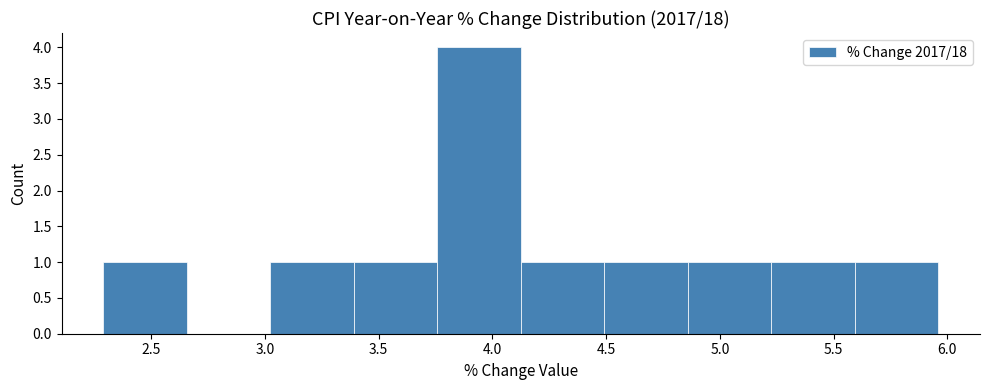

What is the height of the bar covering 3.40 to 3.75 on the x-axis? Neither the bar edges nor the heights are printed on the chart, so give them approximately, as read against the axes.

1